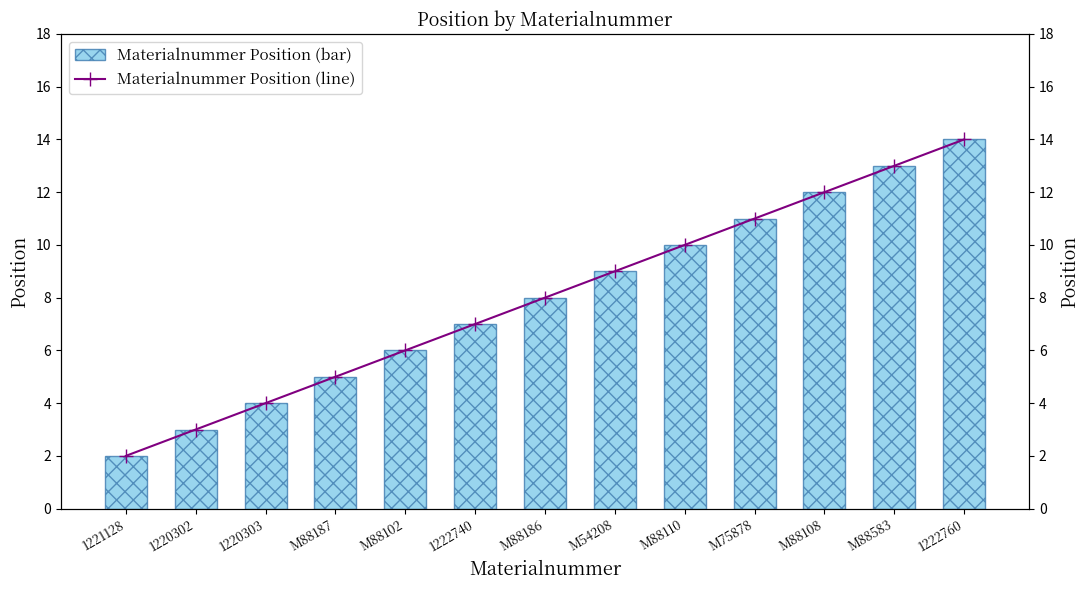

How many groups of bars are there?

13